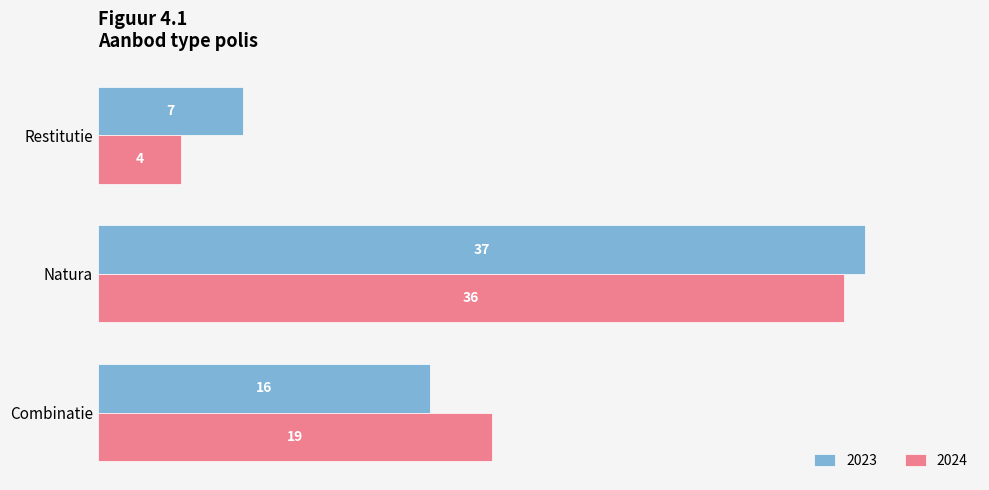

Which series has the largest total across all categories?

2023